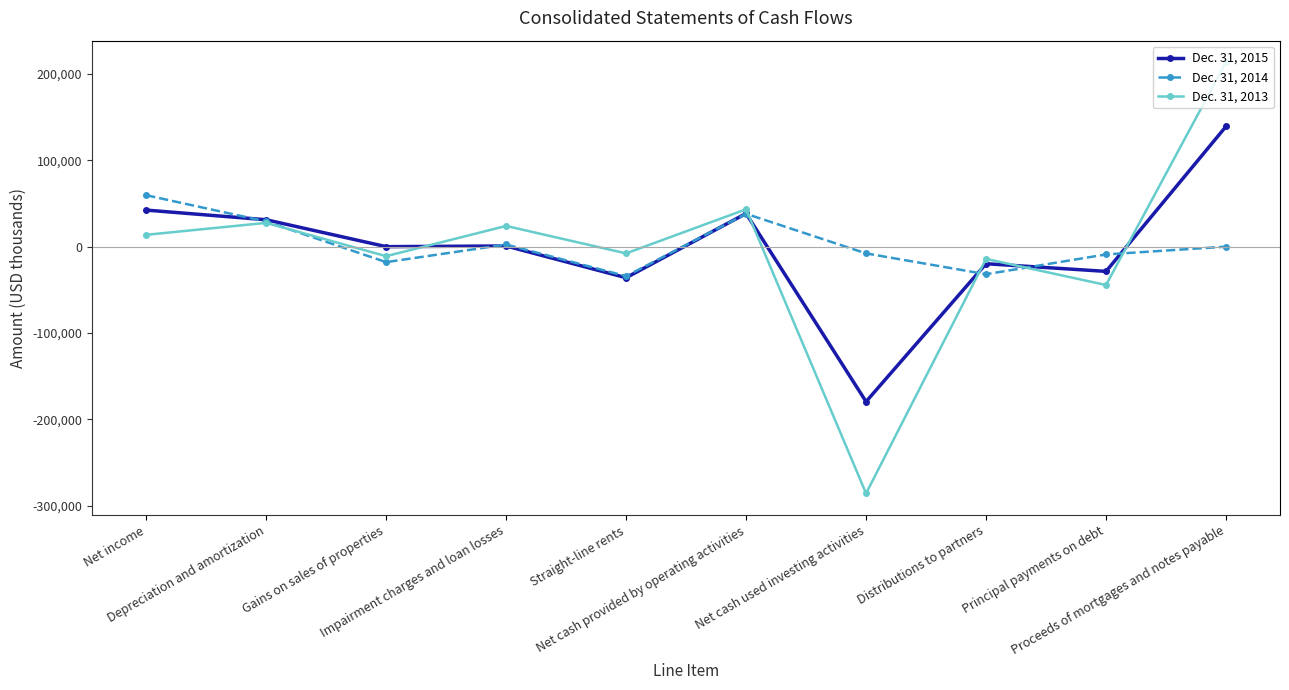

Which series ends up on top after the final intersection of Dec. 31, 2015 and Dec. 31, 2014?

Dec. 31, 2015